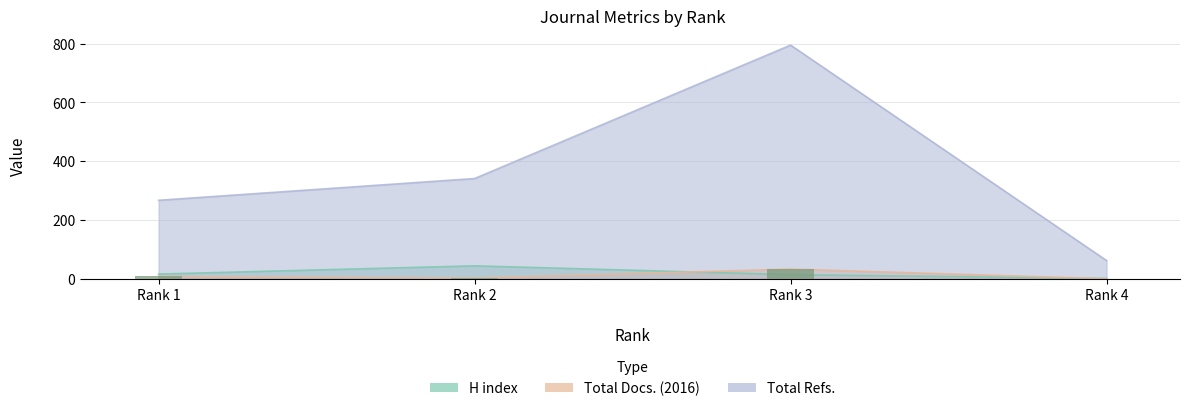

At which label is H index closest to 22?

Rank 1